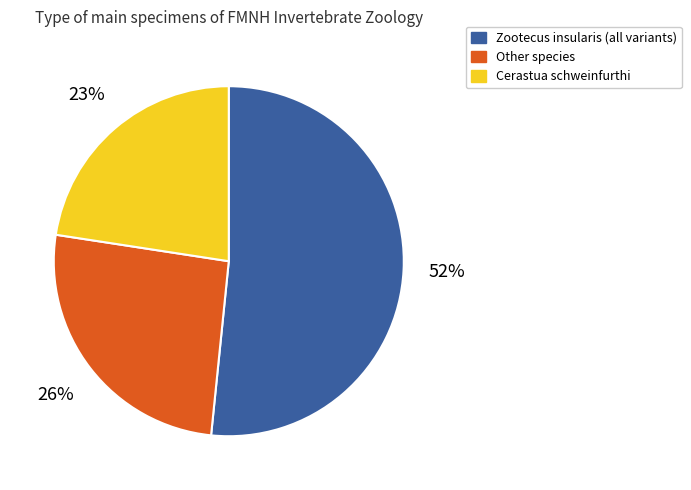

Does any single category account for the majority?

Yes